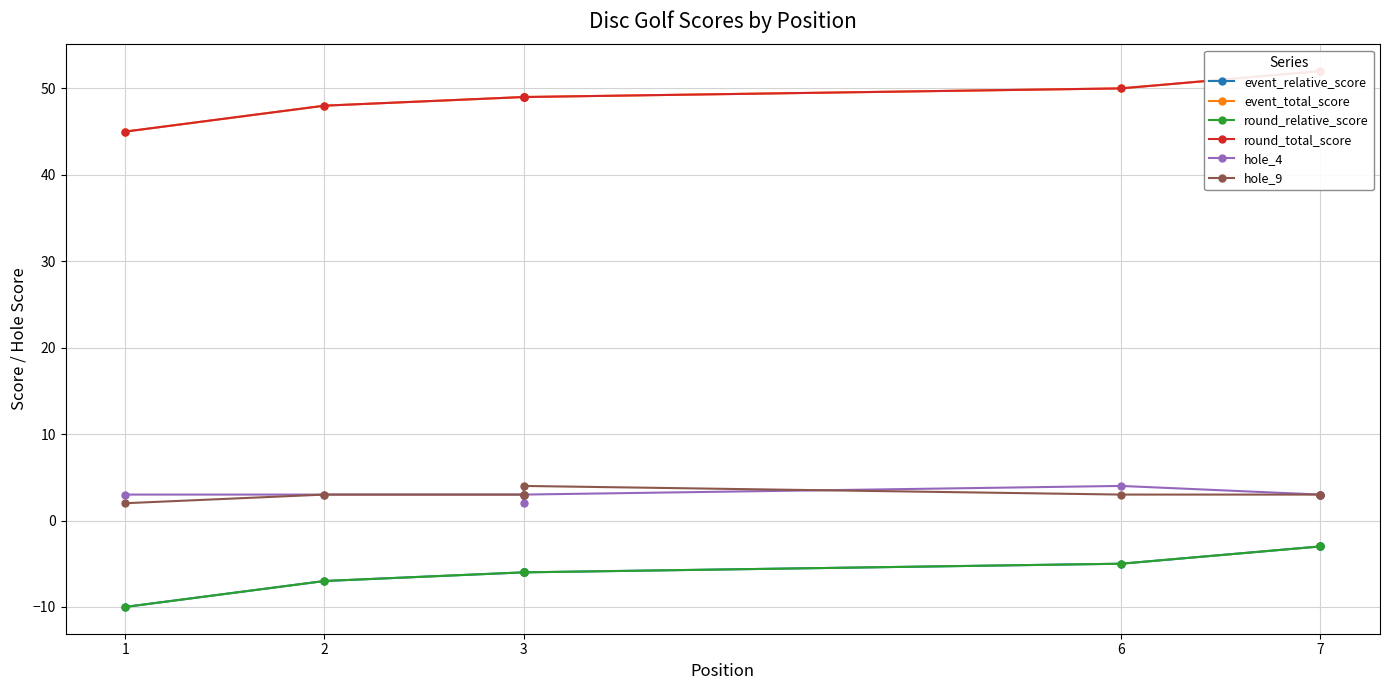

Is it true that event_total_score equals 49 at 3?

True